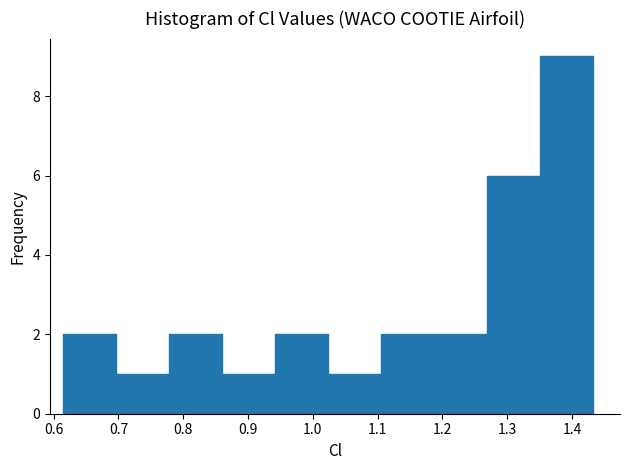

Reading left to right, transcribe this chart: for each bar, give the range it covers on the x-axis and its height. Neither the bar edges nor the heights are printed on the chart, so give them approximately, as read against the axes.

0.61 to 0.70: 2
0.70 to 0.78: 1
0.78 to 0.86: 2
0.86 to 0.94: 1
0.94 to 1.02: 2
1.02 to 1.11: 1
1.11 to 1.19: 2
1.19 to 1.27: 2
1.27 to 1.35: 6
1.35 to 1.43: 9